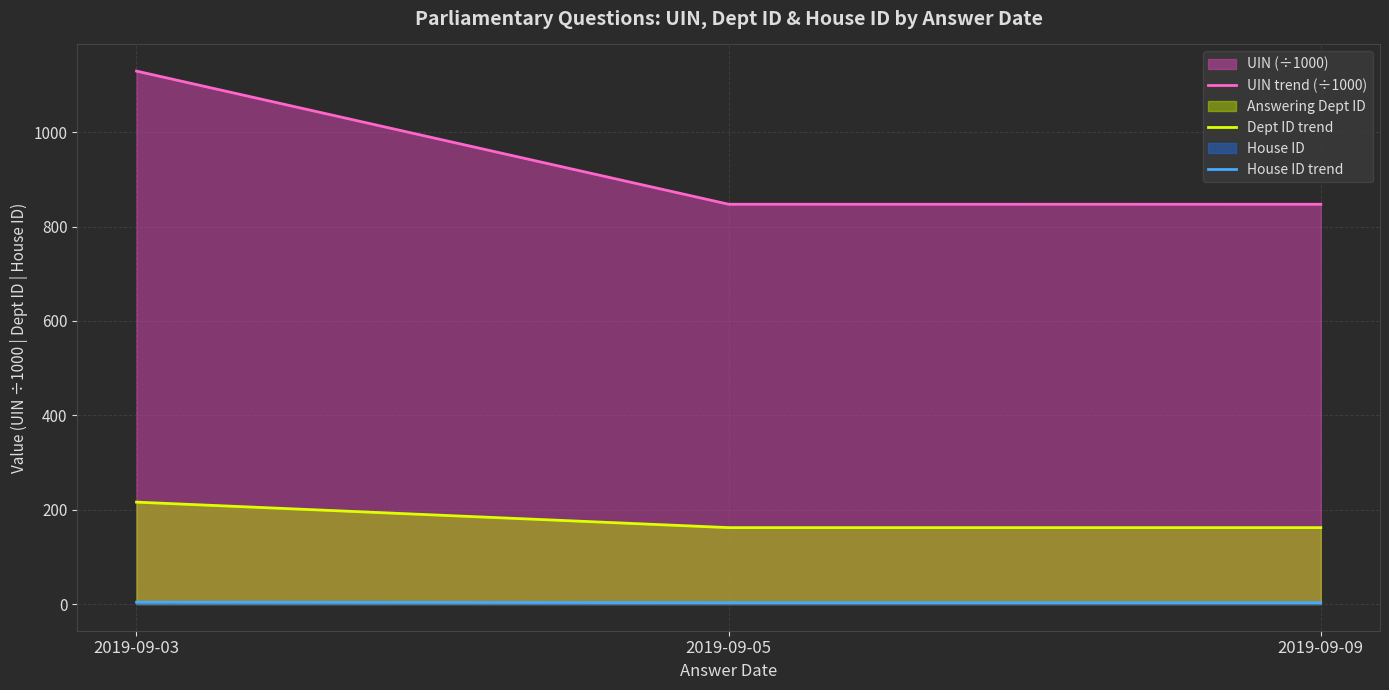

How many Dept ID trend values are between 162 and 216?

3